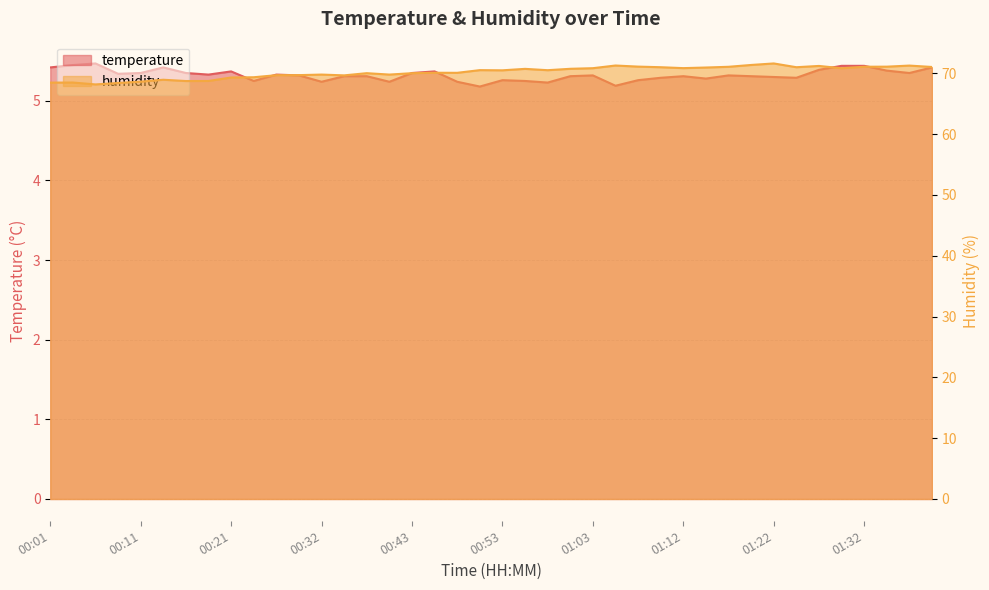

The temperature series shows 5.3 at 01:37. True or false?

True